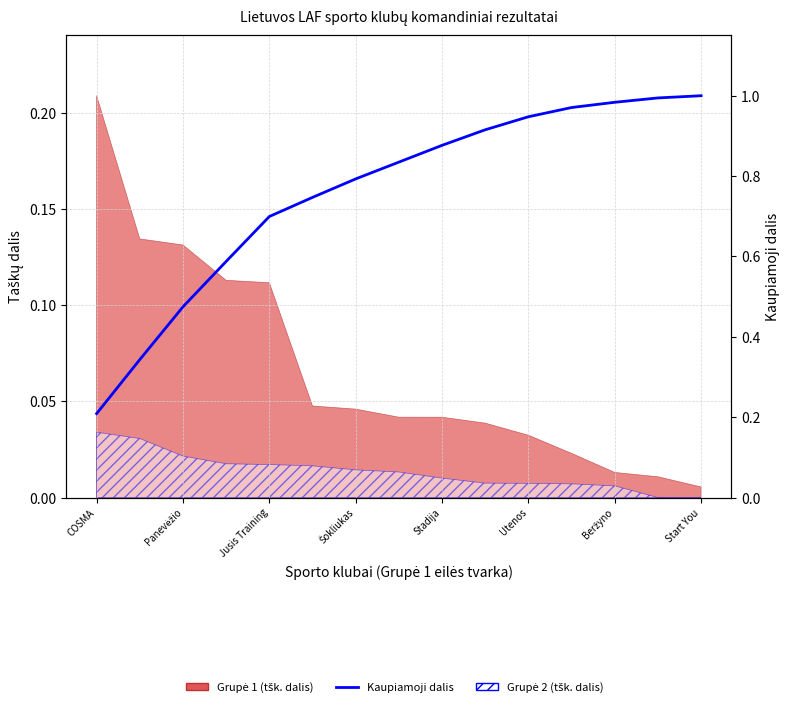

What is the value of the 11th point from the left?

0.9